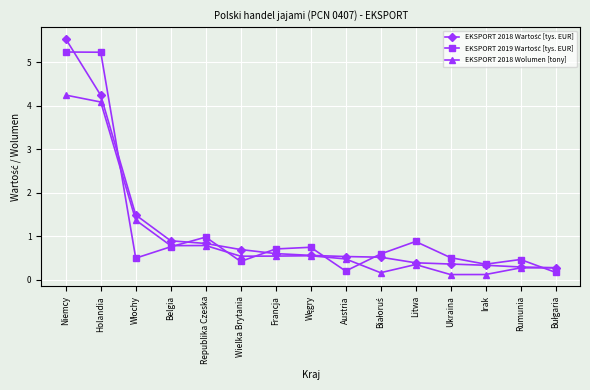

What position from the right is Austria?

7